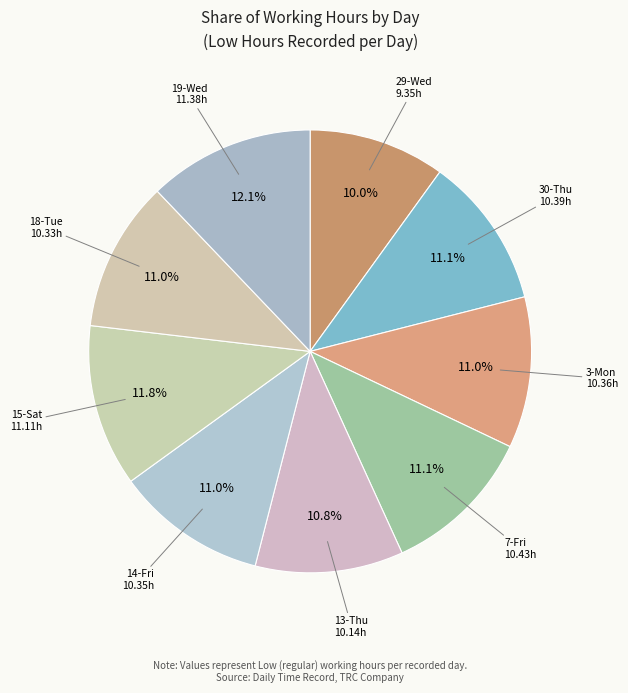

What percentage is NOT represented by 15-Sat?

88.2%